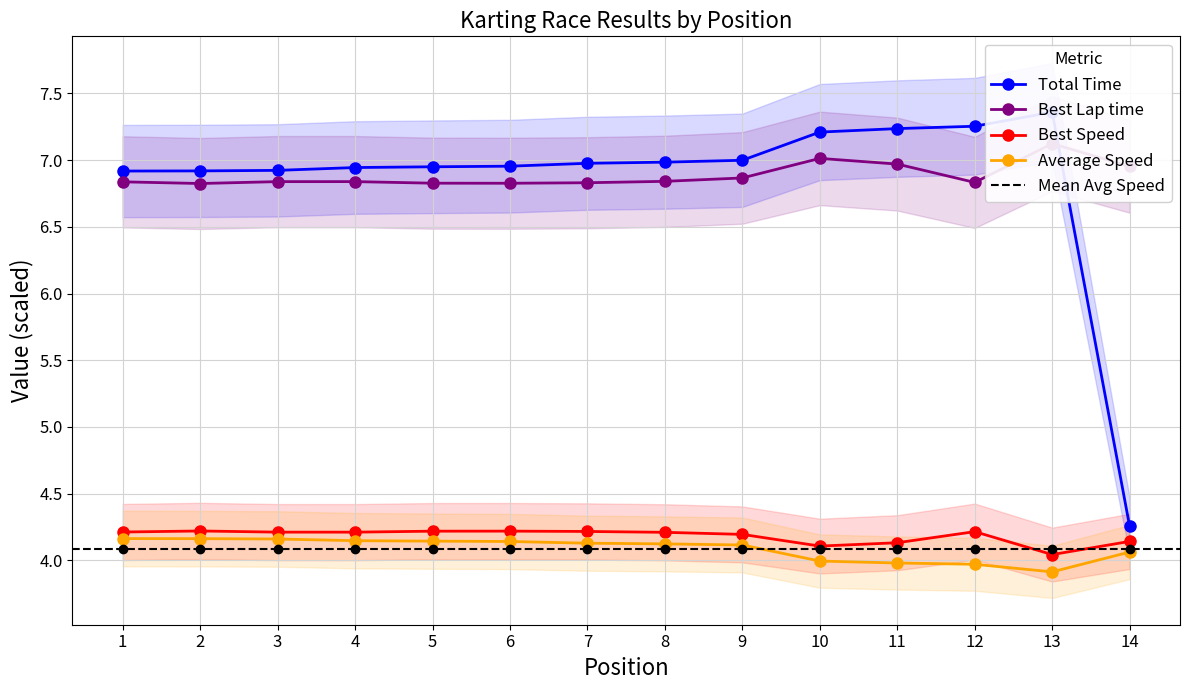

True or false: Average Speed and Best Speed intersect in this chart.

False